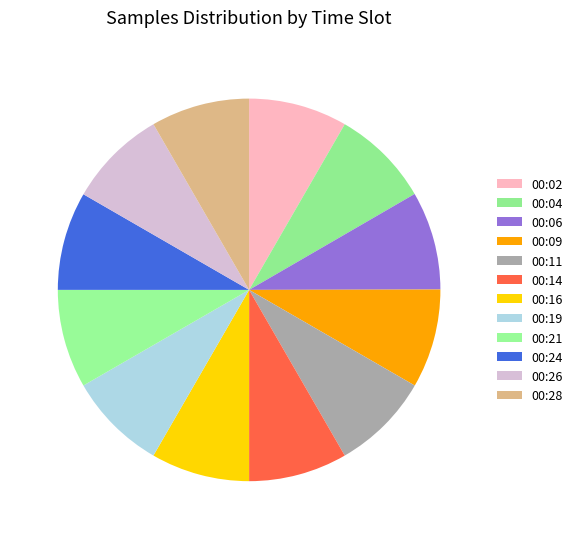

True or false: 00:09 accounts for 8% of the total.

True